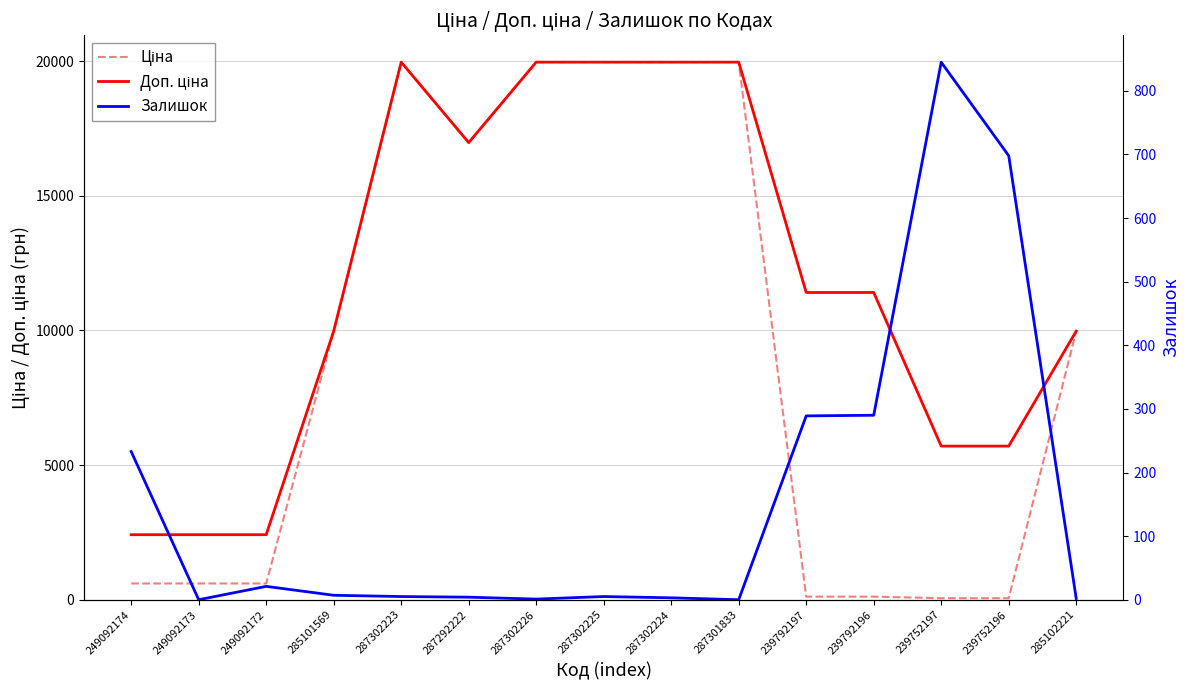

At which label does Ціна reach its minimum?

239752197